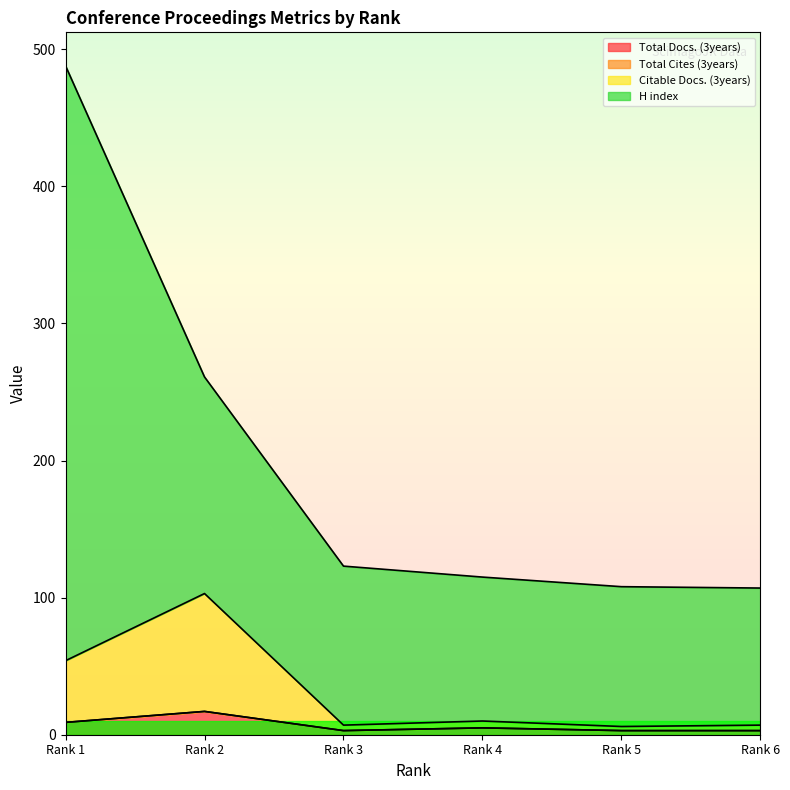

True or false: Citable Docs. (3years) and Total Docs. (3years) intersect in this chart.

False